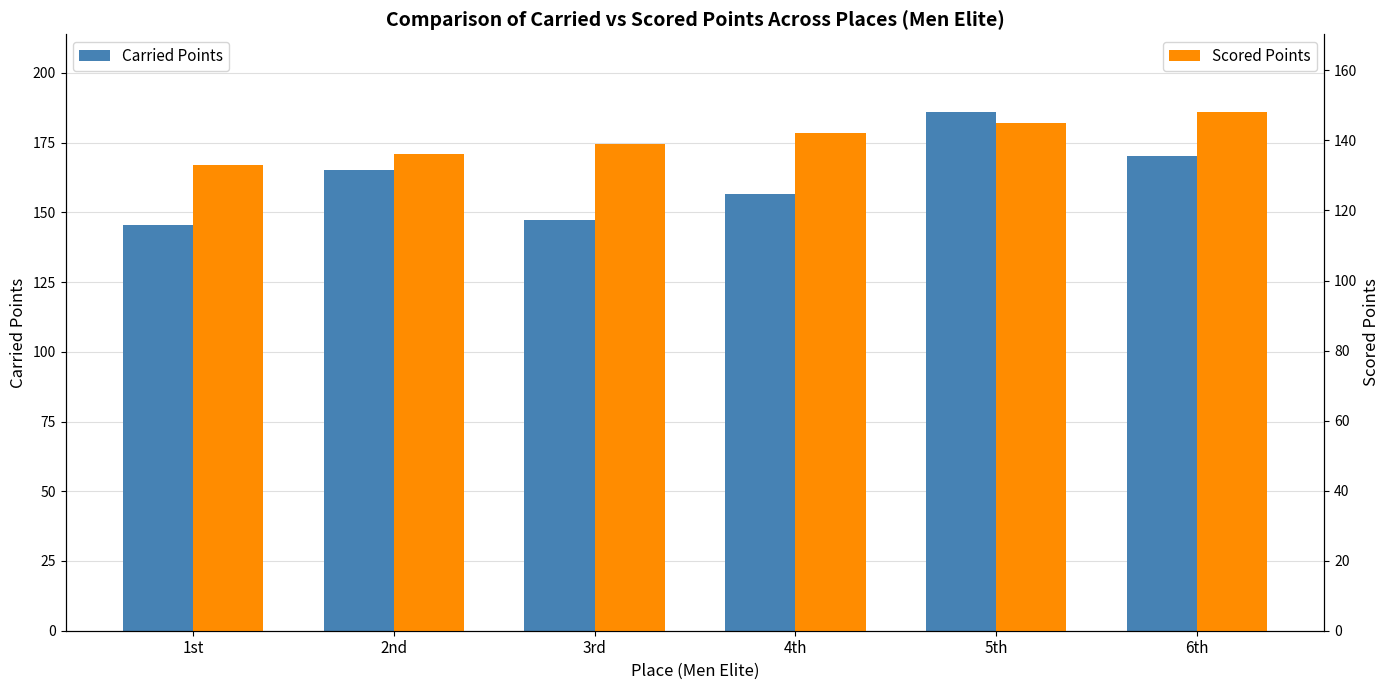

What is the label of the 5th bar from the right?

2nd